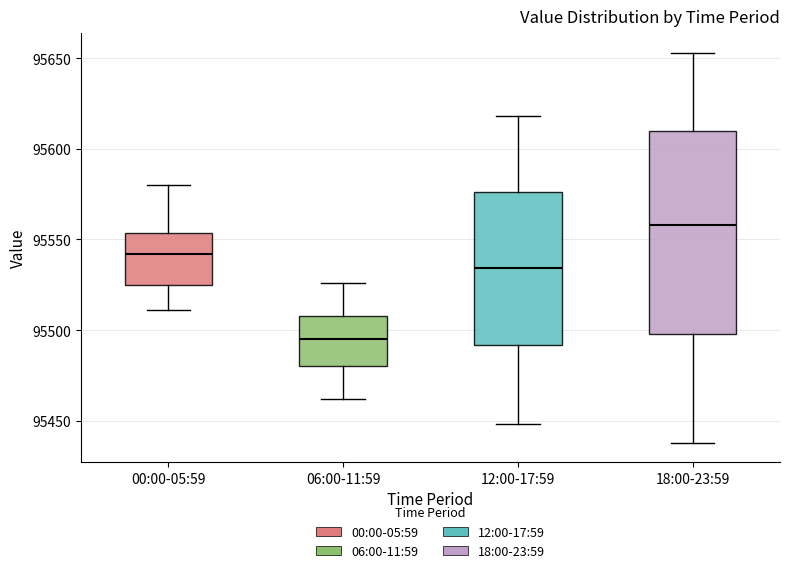

Where does the median line of the box for 18:00-23:59 sit on the y-axis? The values are not printed on the chart, so give them approximately, as read against the axis.

95560